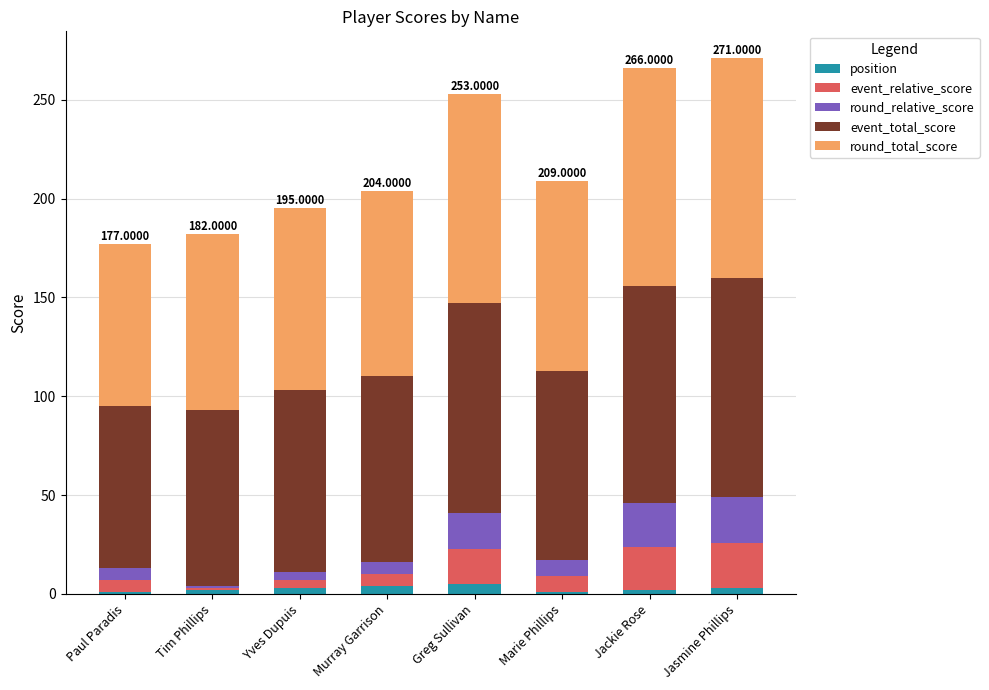

Which series has the largest range (max minus min)?

event_total_score